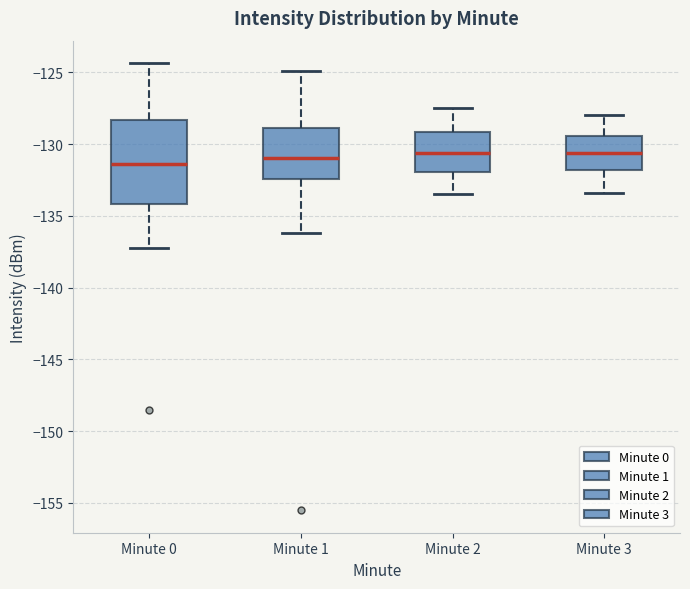

Which box is the tallest, from its lower edge to its upper edge?

Minute 0